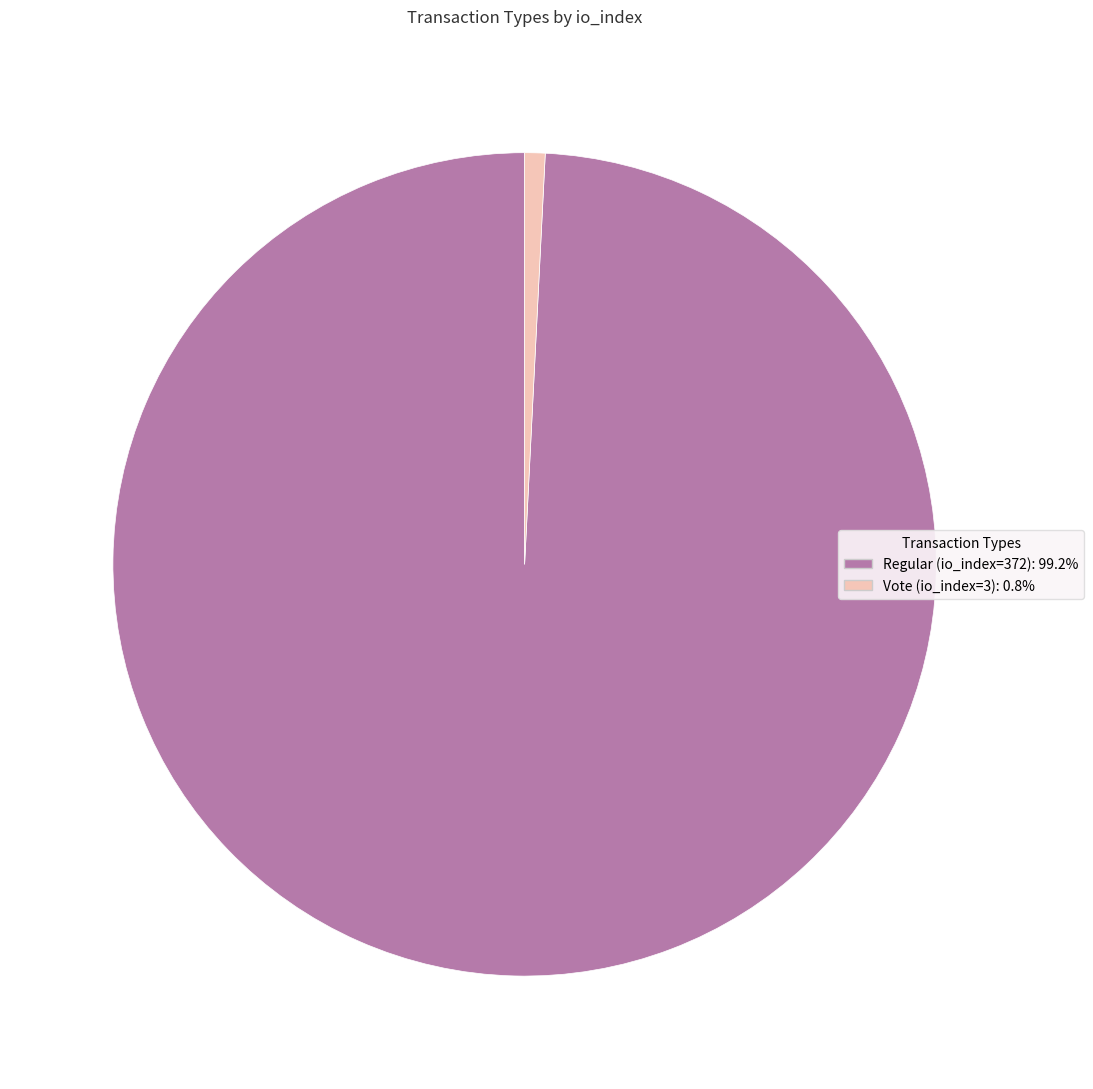

What is the ratio of the value at Regular (io_index=372) to the value at Vote (io_index=3)?

124.0